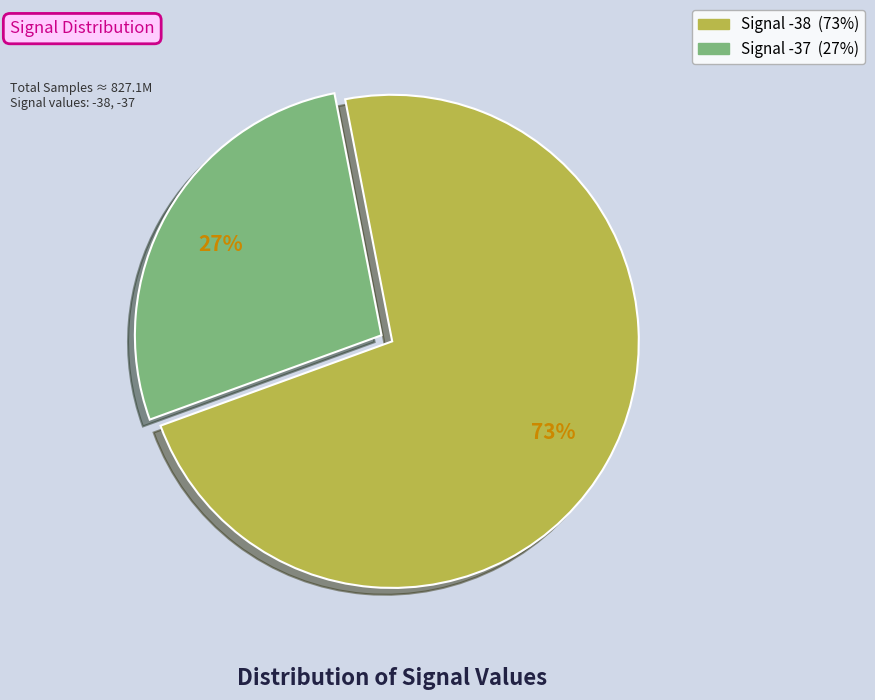

To the nearest percent, what is the average slice percentage?

50%